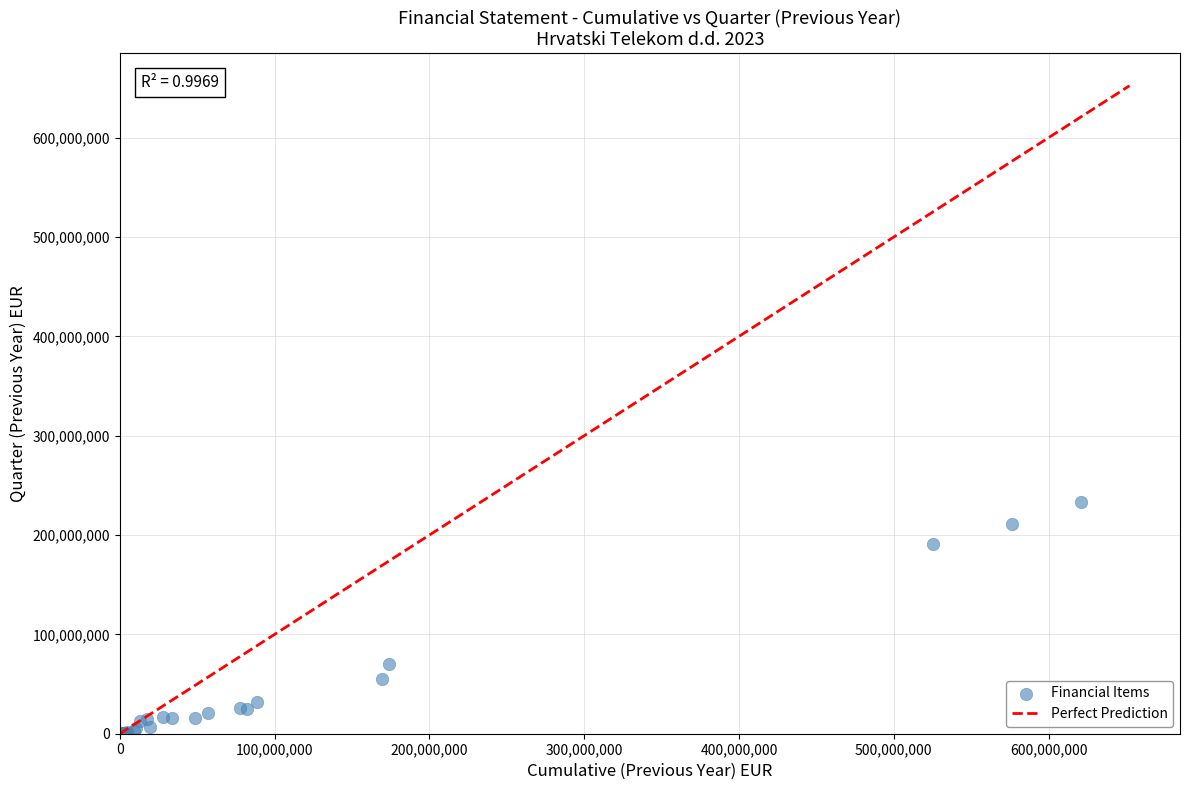

What Y value in the scatter plot is closest to 116583786?

69959519